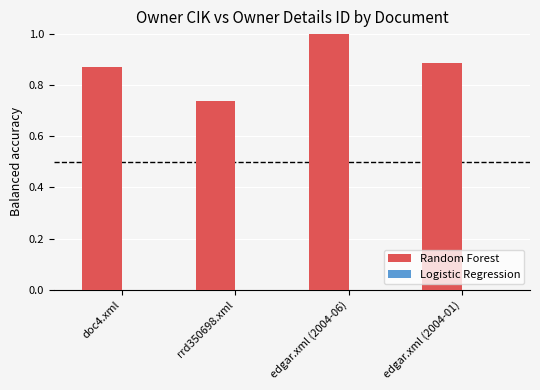

Are the bars horizontal?

No